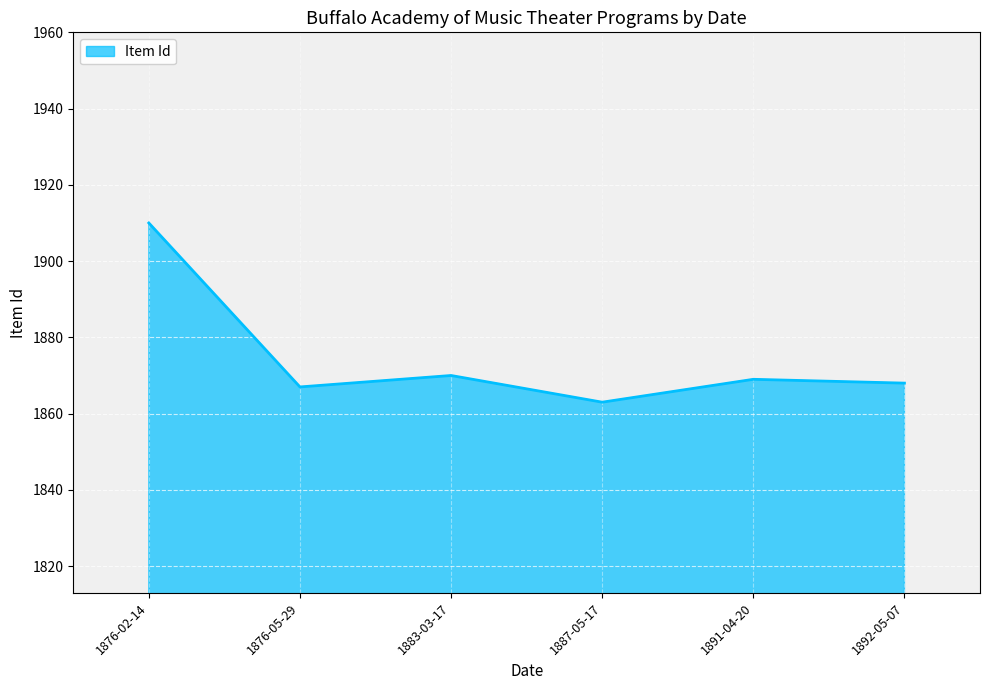

Reading right to left, what are all the values shown in this chart?

1868	1869	1863	1870	1867	1910